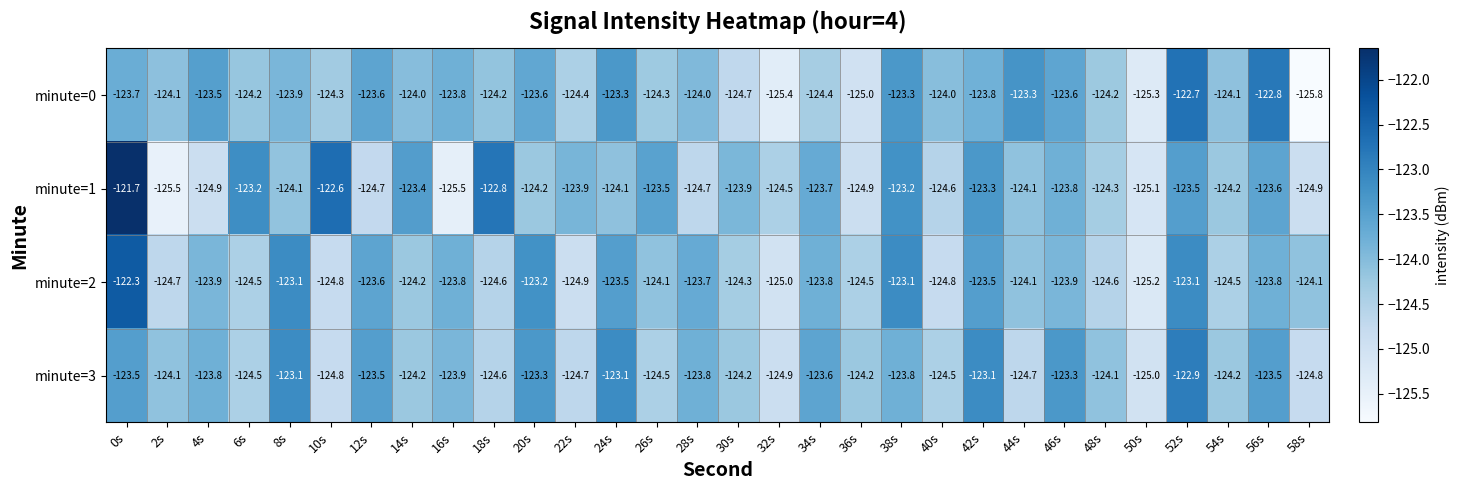

At which label does minute=2 first exceed -124?

0s